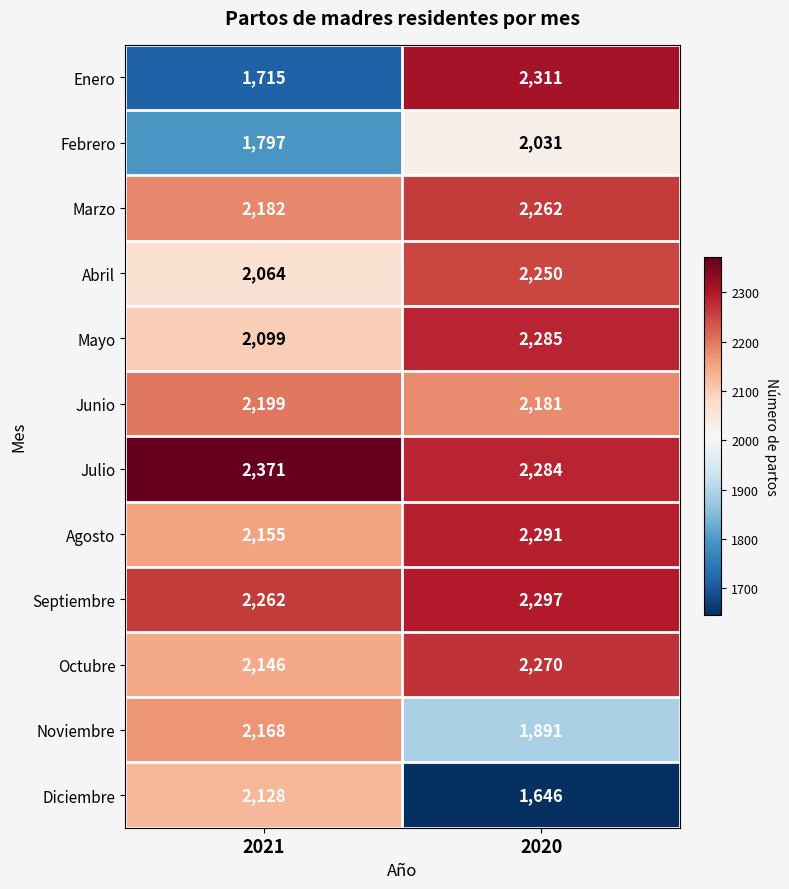

Which series has the widest spread of values?

Enero